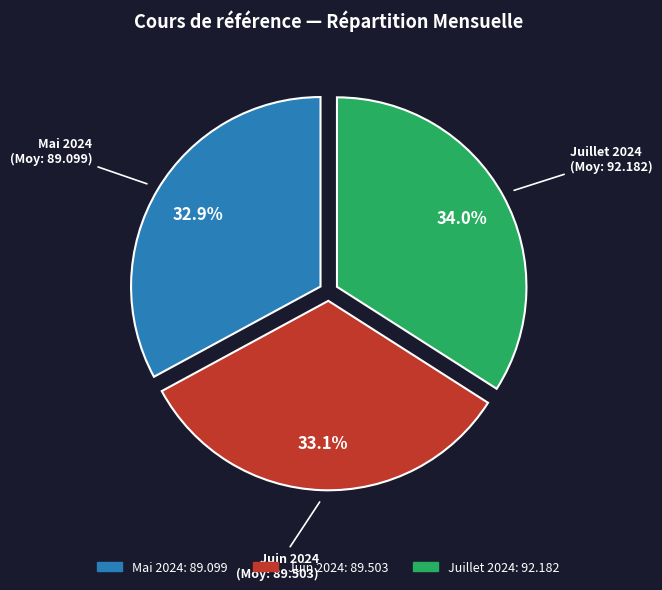

Is there any slice that represents more than half of the pie?

No